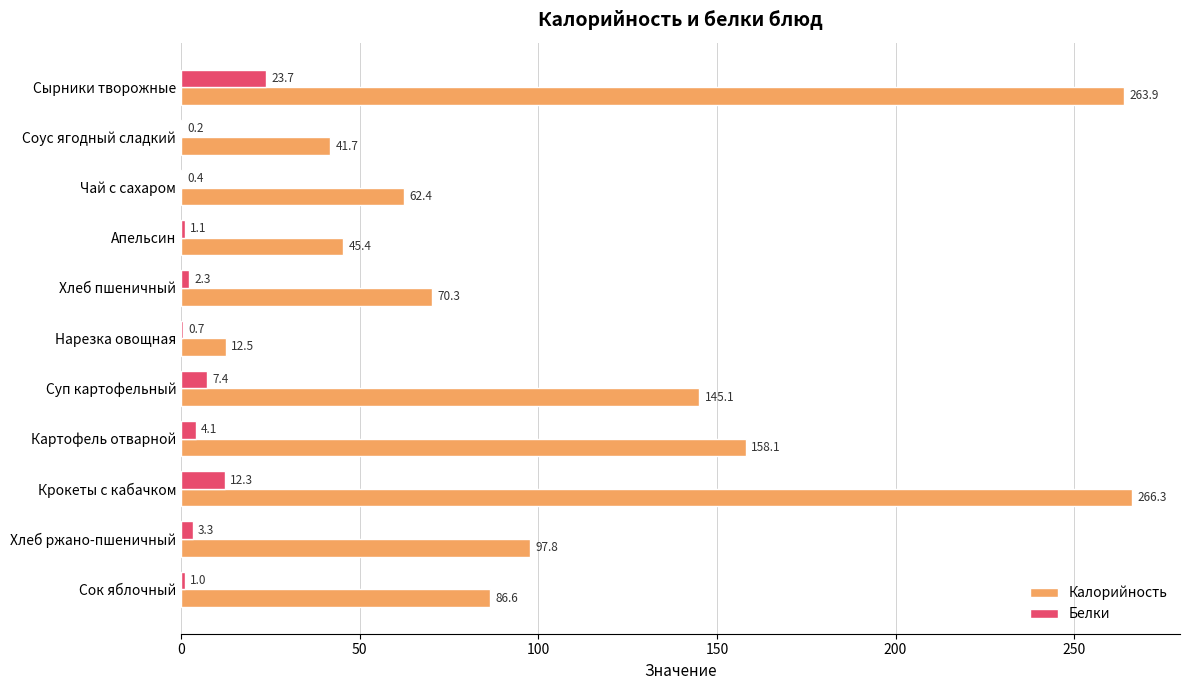

Which series changed the most between Суп картофельный and Хлеб ржано-пшеничный?

Калорийность